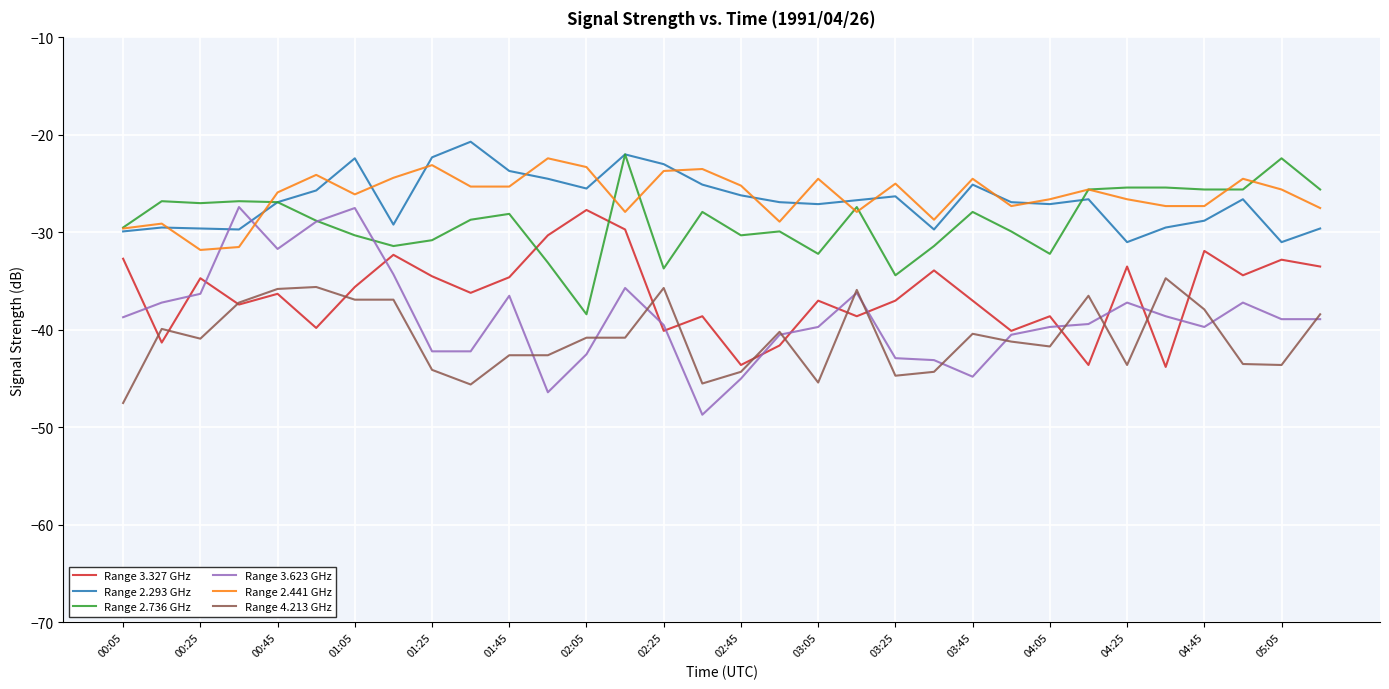

What is the minimum value shown in the chart?

-48.7